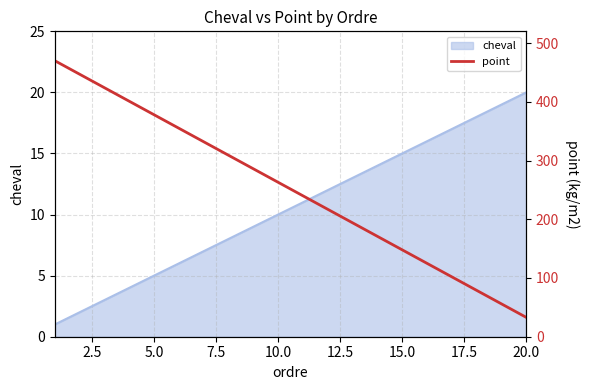

What is the highest value of the cheval series?

20